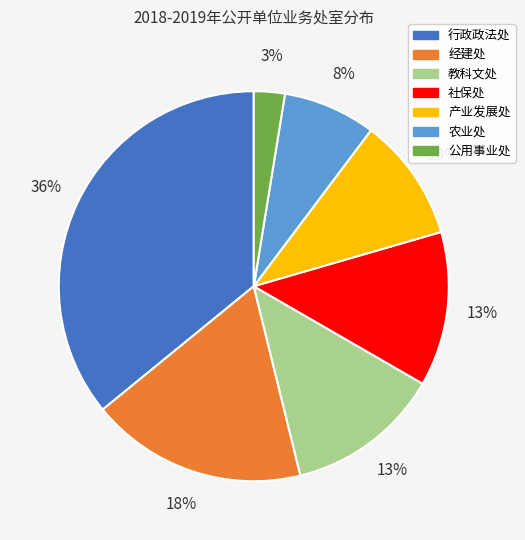

Which has a higher value, 产业发展处 or 教科文处?

教科文处